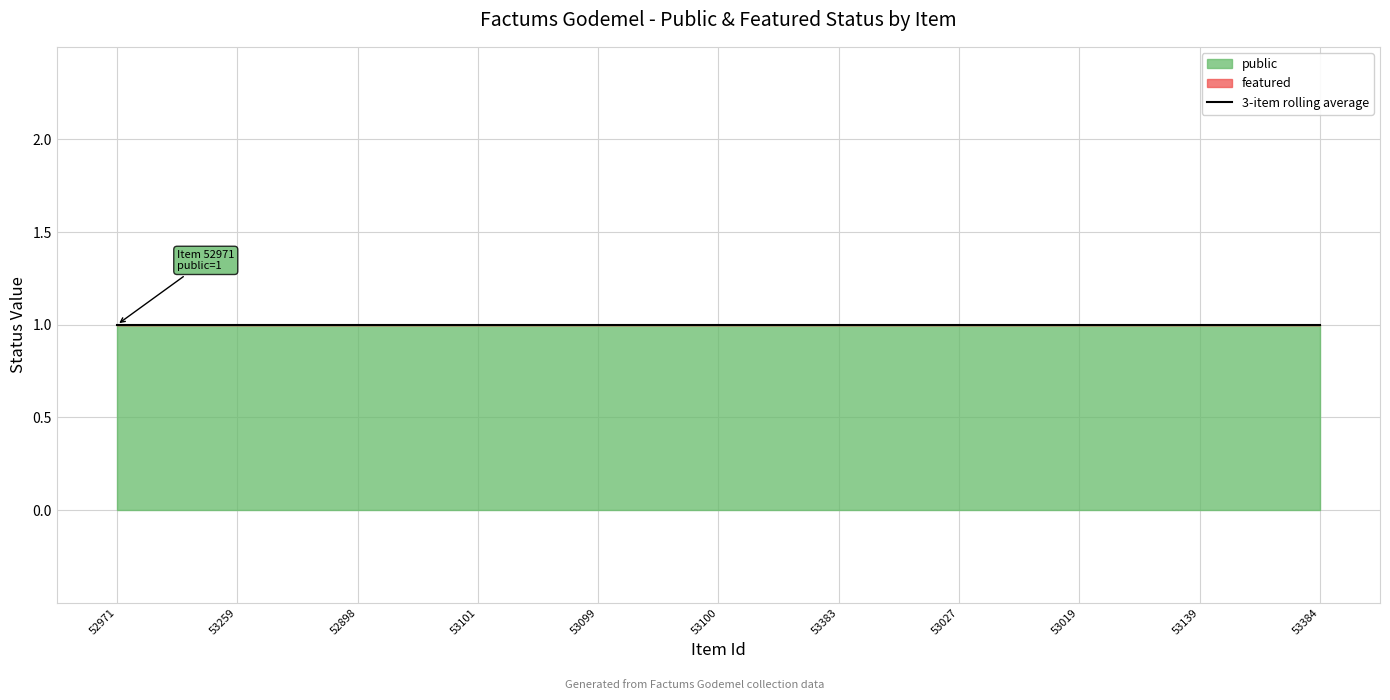

At 53383, list the series in order from largest to smallest.

public, featured